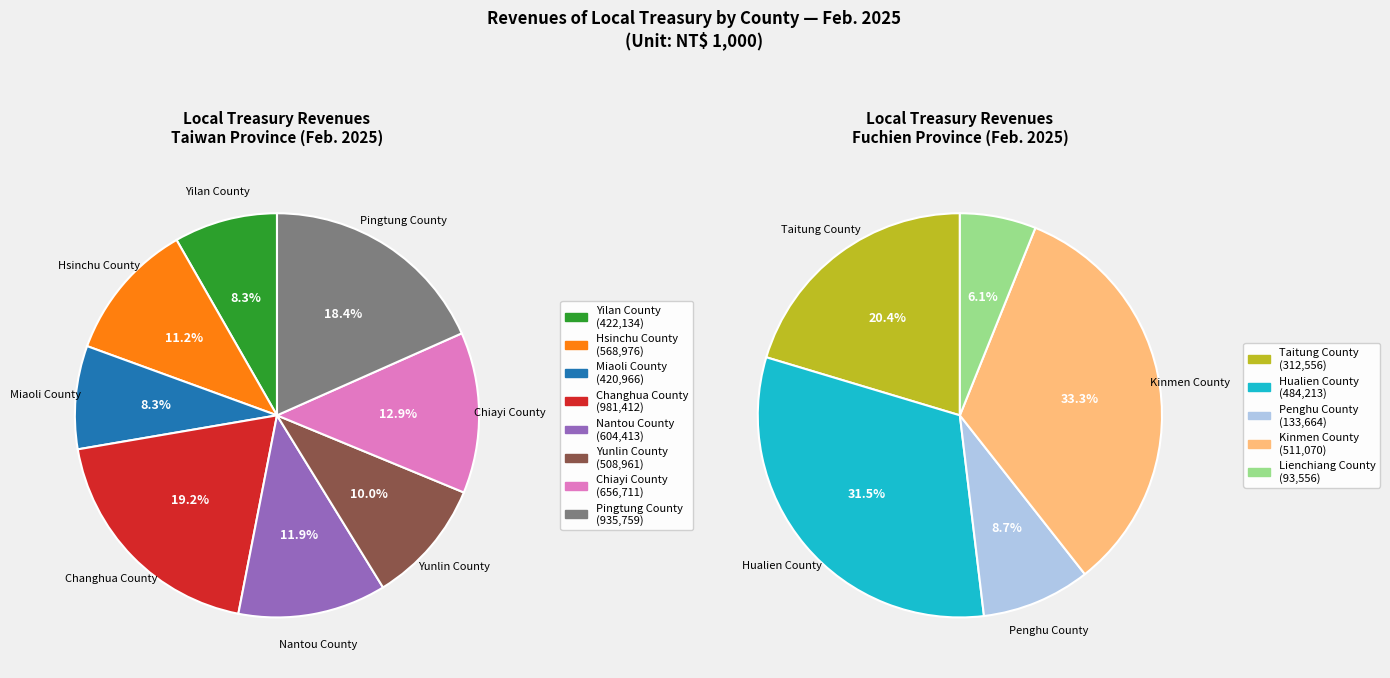

Is Yunlin County the majority of the pie?

No